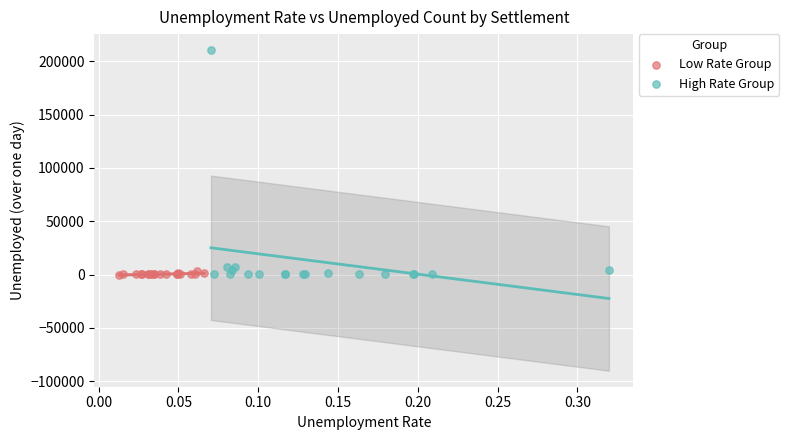

Which series has the widest spread of Y values?

High Rate Group